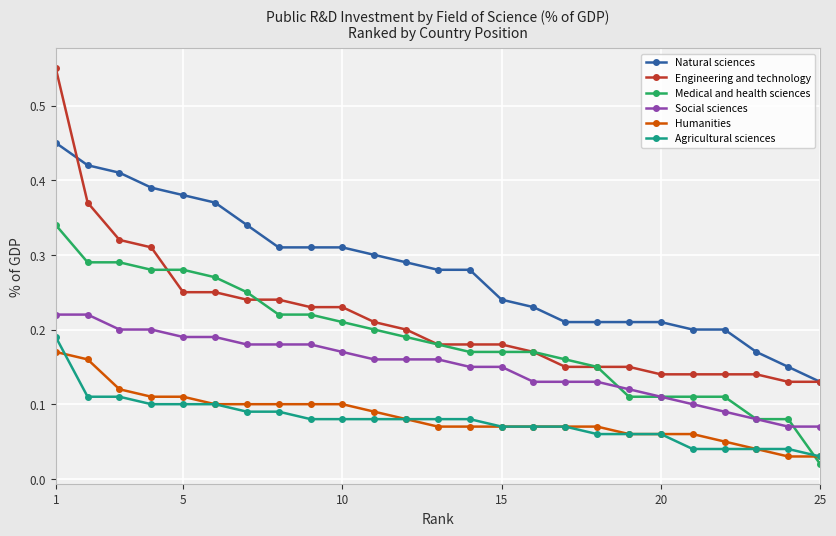

How many Agricultural sciences values are between 0 and 1?

25